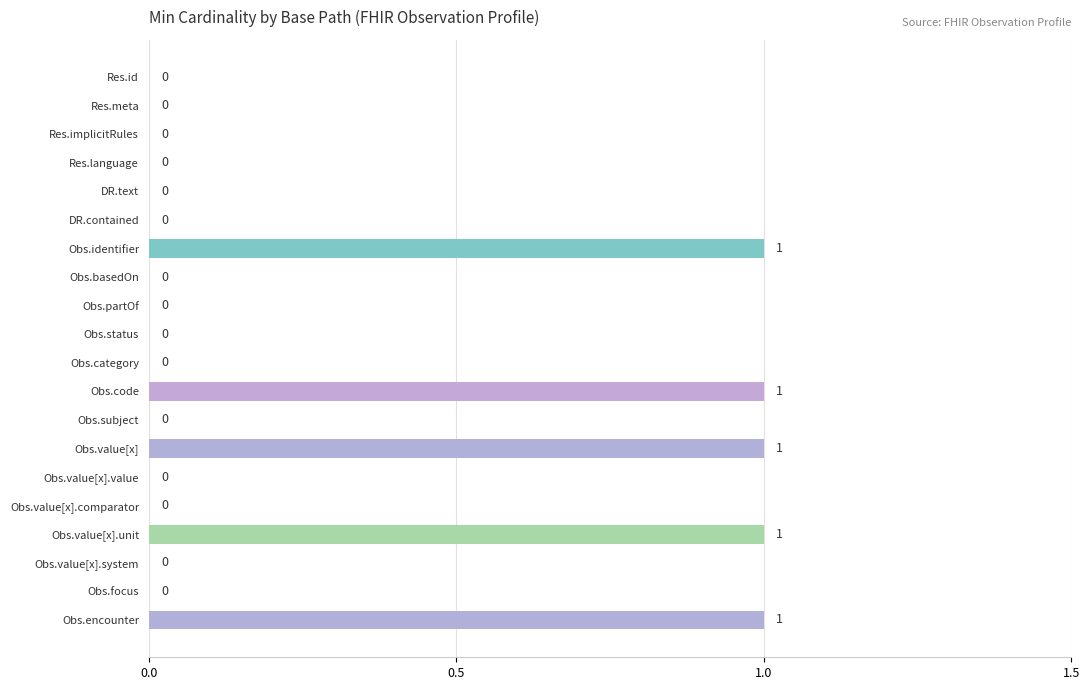

The value at Obs.value[x] is 1. True or false?

True